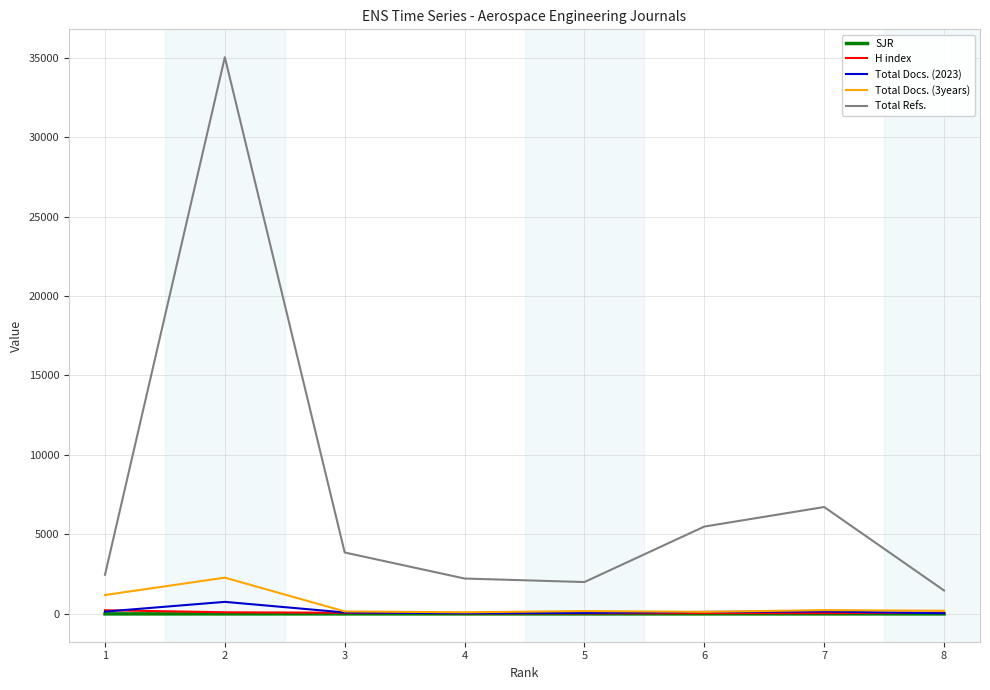

What are all the series names shown in the legend?

SJR, H index, Total Docs. (2023), Total Docs. (3years), Total Refs.